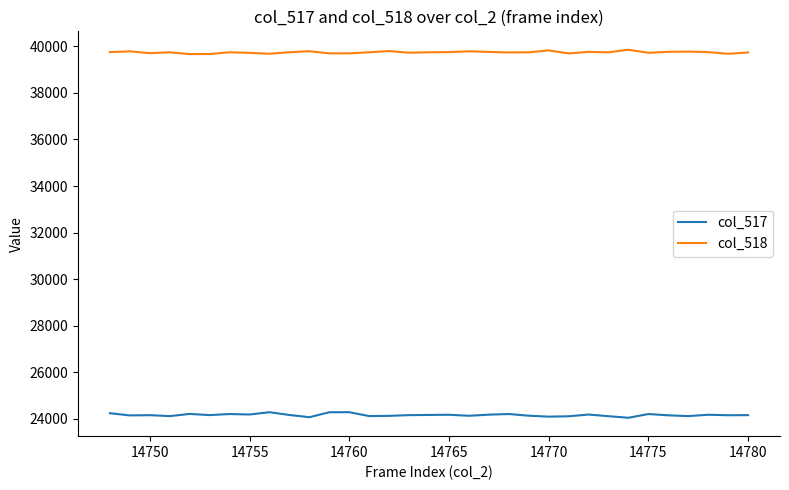

True or false: col_517 has more than 0 interior local peaks.

True